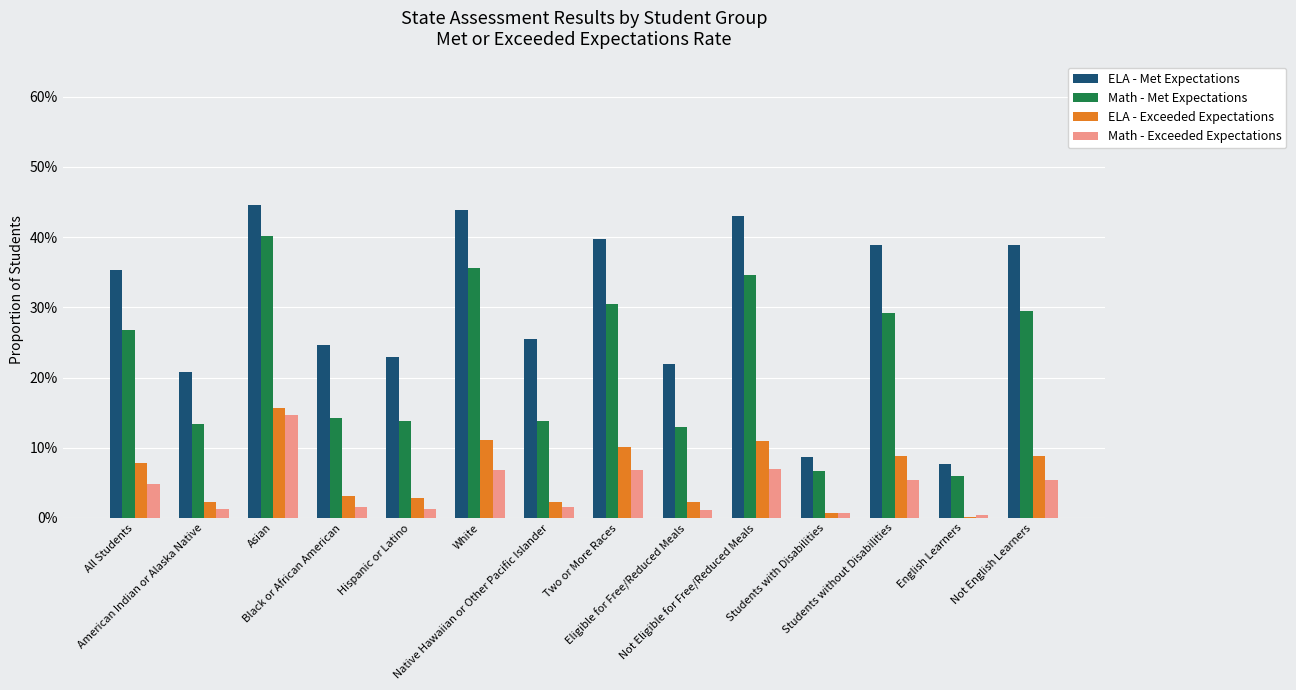

What is the sum of all ELA - Exceeded Expectations values?

0.9